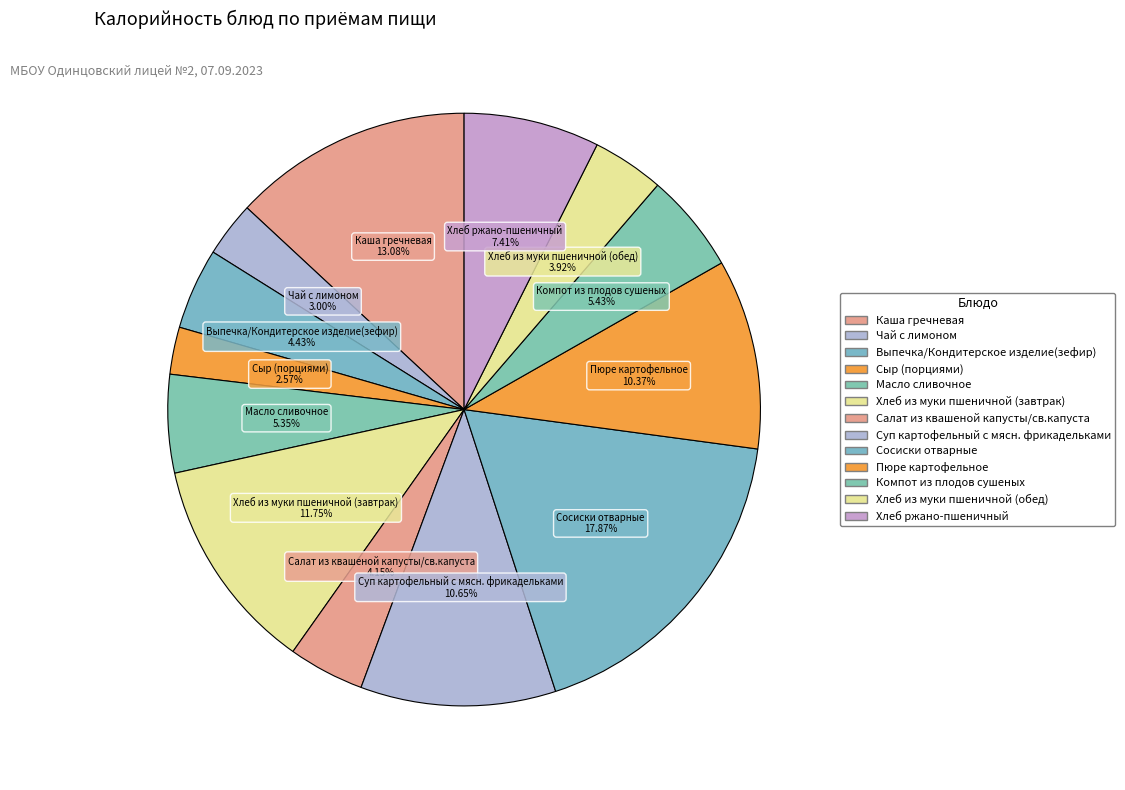

What percentage do Хлеб из муки пшеничной (обед) and Чай с лимоном together represent?

6.9%